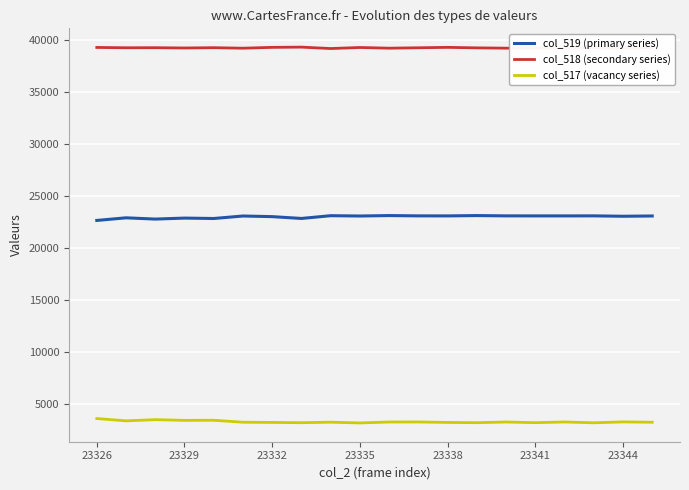

What is the greatest value displayed?

39287